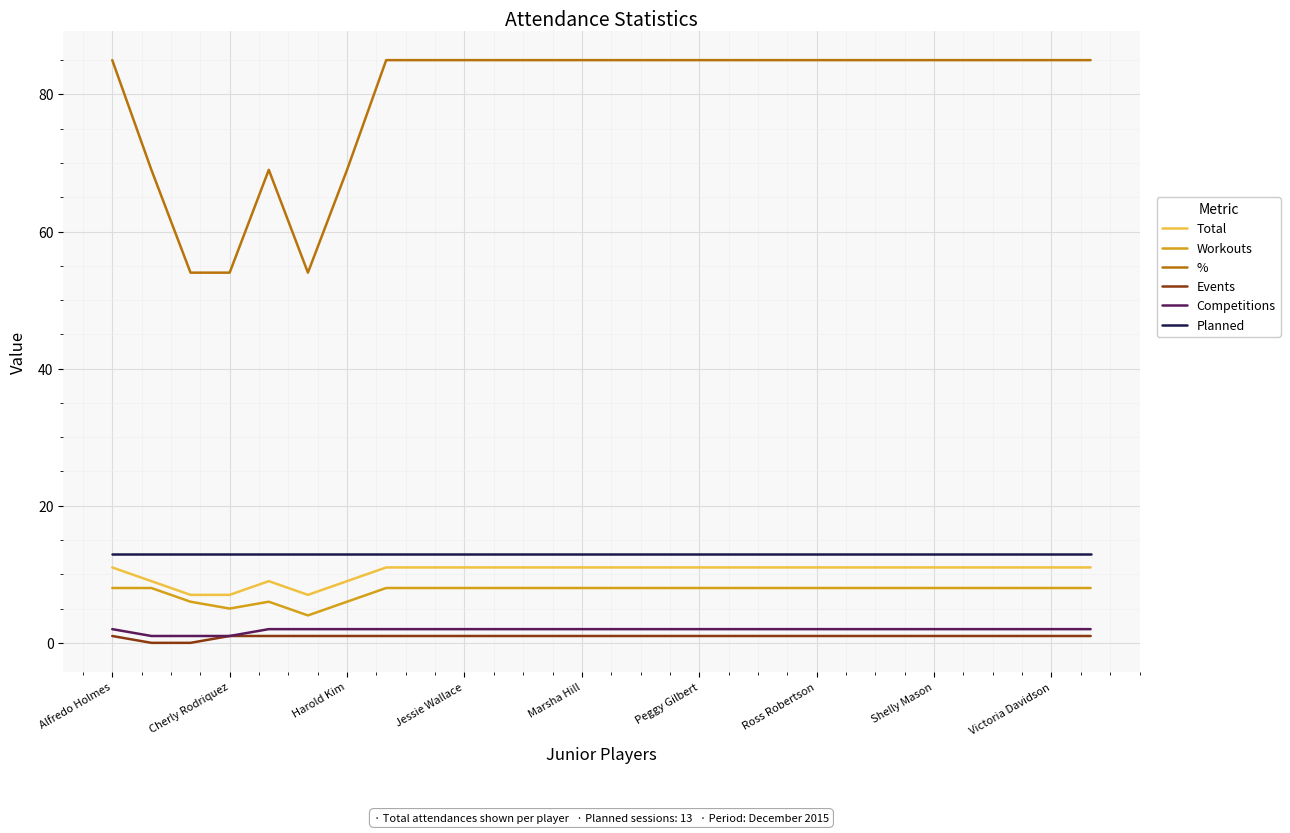

Which series has the largest total across all categories?

%